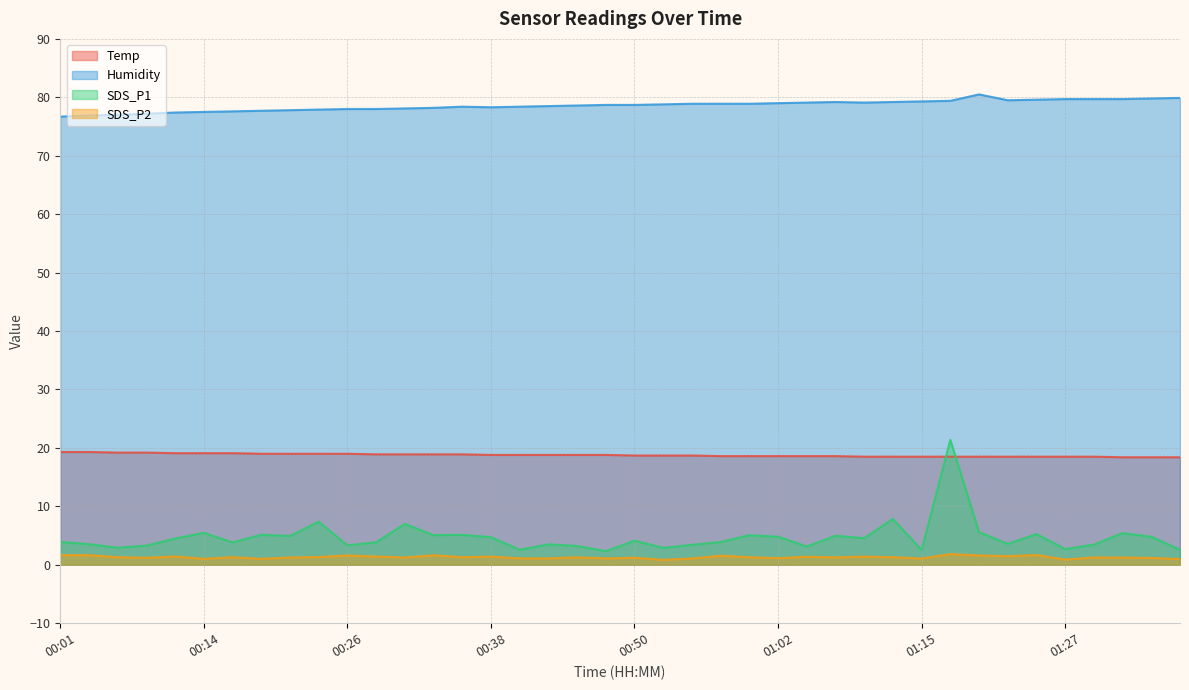

What is the label of the 4th point from the left?

00:09